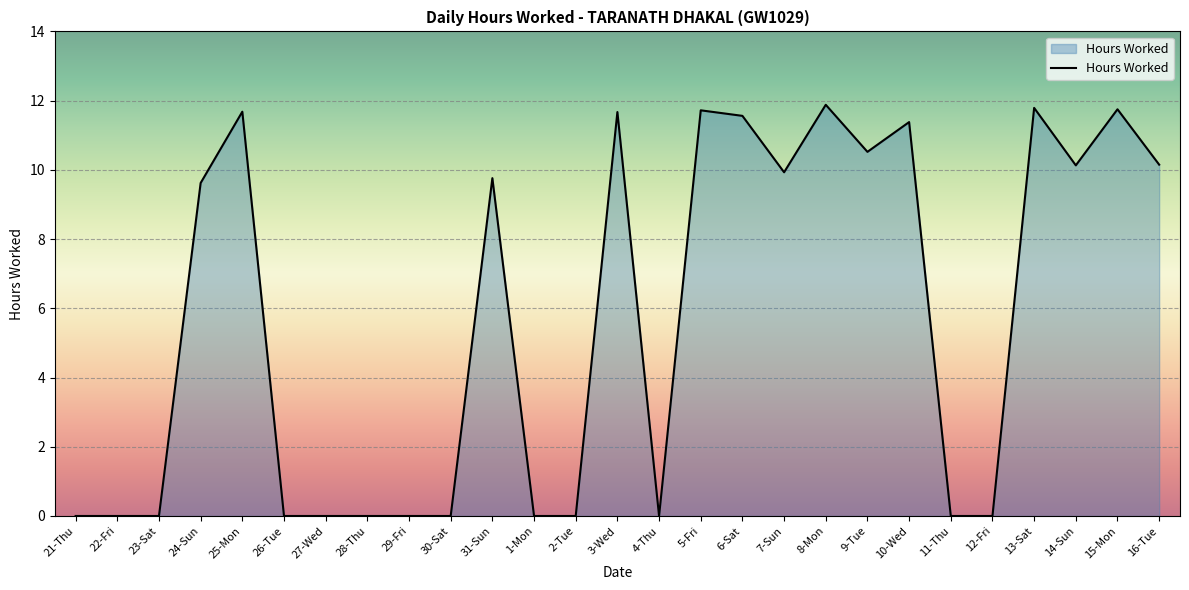

What is the greatest value displayed?

11.9